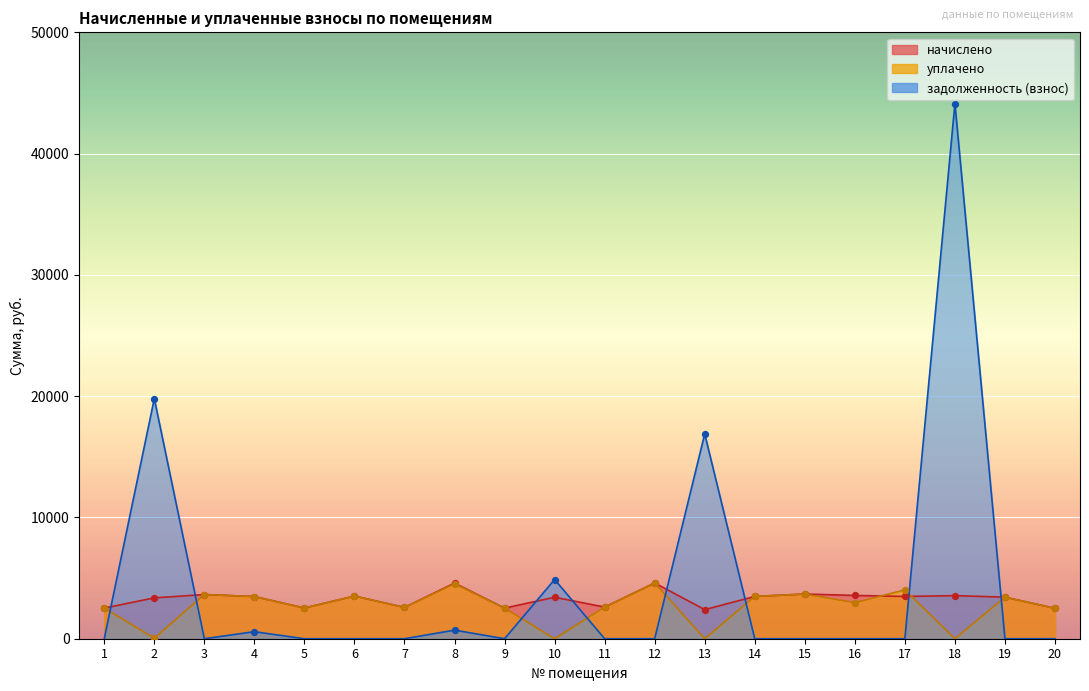

Which series has the largest Y range (max minus min)?

задолженность (взнос)